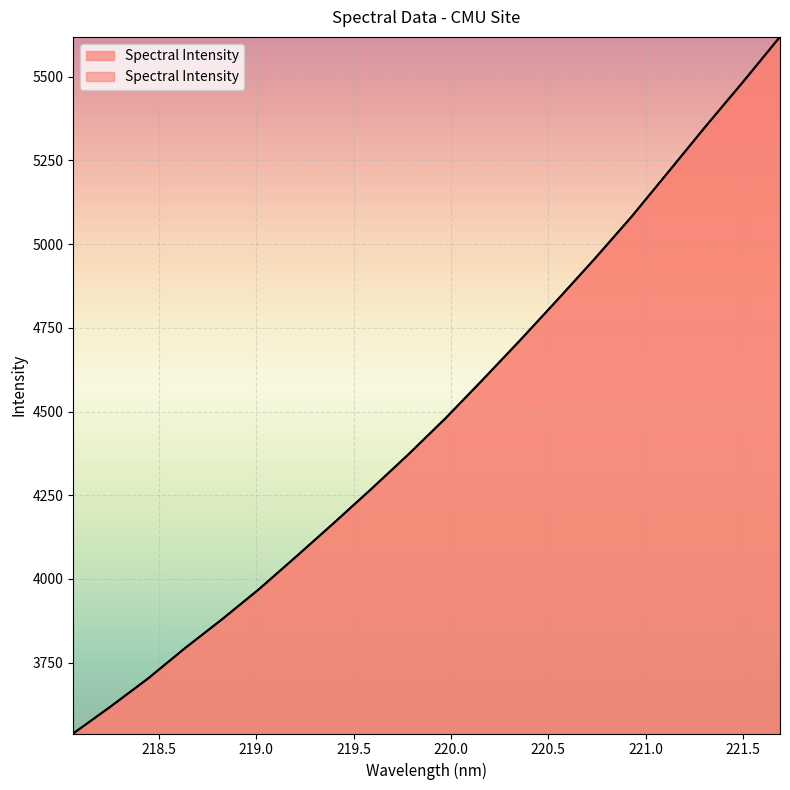

What is the average value?

4484.7